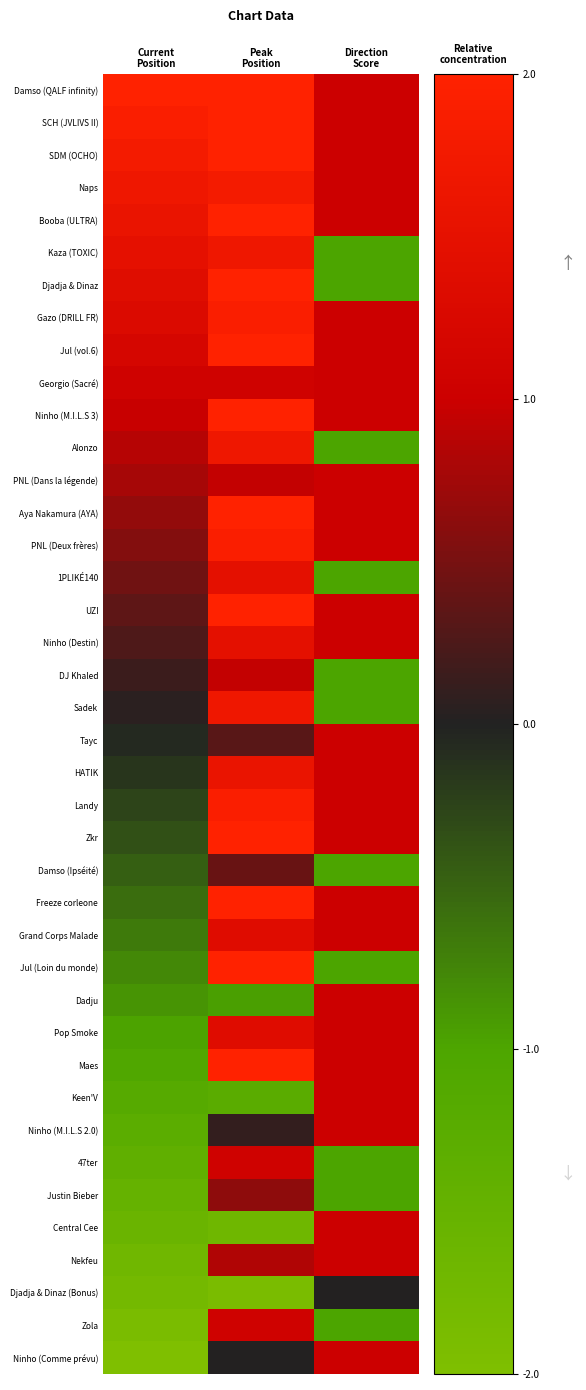

List the series in order of their peak value, lowest first.

Djadja & Dinaz (Bonus), Damso (Ipséité), Justin Bieber, DJ Khaled, PNL (Dans la légende), Tayc, Dadju, Keen'V, Ninho (M.I.L.S 2.0), Central Cee, Nekfeu, Ninho (Comme prévu), 47ter, Zola, Georgio (Sacré), Grand Corps Malade, Pop Smoke, 1PLIKÉ140, Ninho (Destin), HATIK, Kaza (TOXIC), Alonzo, Sadek, Naps, Gazo (DRILL FR), PNL (Deux frères), Landy, Damso (QALF infinity), SCH (JVLIVS II), SDM (OCHO), Booba (ULTRA), Djadja & Dinaz, Jul (vol.6), Ninho (M.I.L.S 3), Aya Nakamura (AYA), UZI, Zkr, Freeze corleone, Jul (Loin du monde), Maes